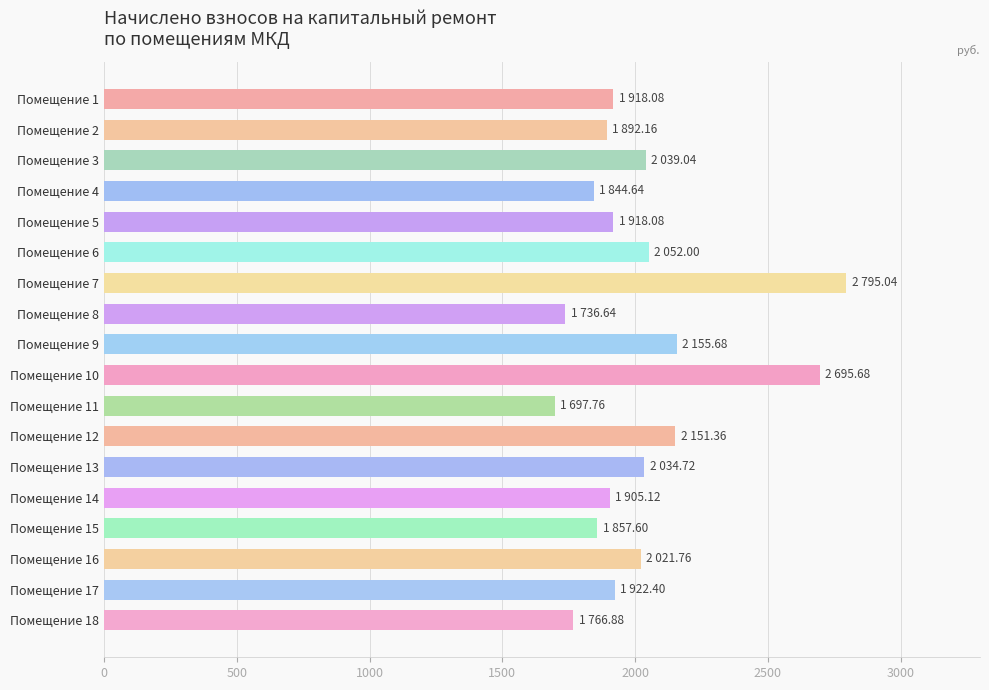

Which has a higher value, Помещение 11 or Помещение 6?

Помещение 6